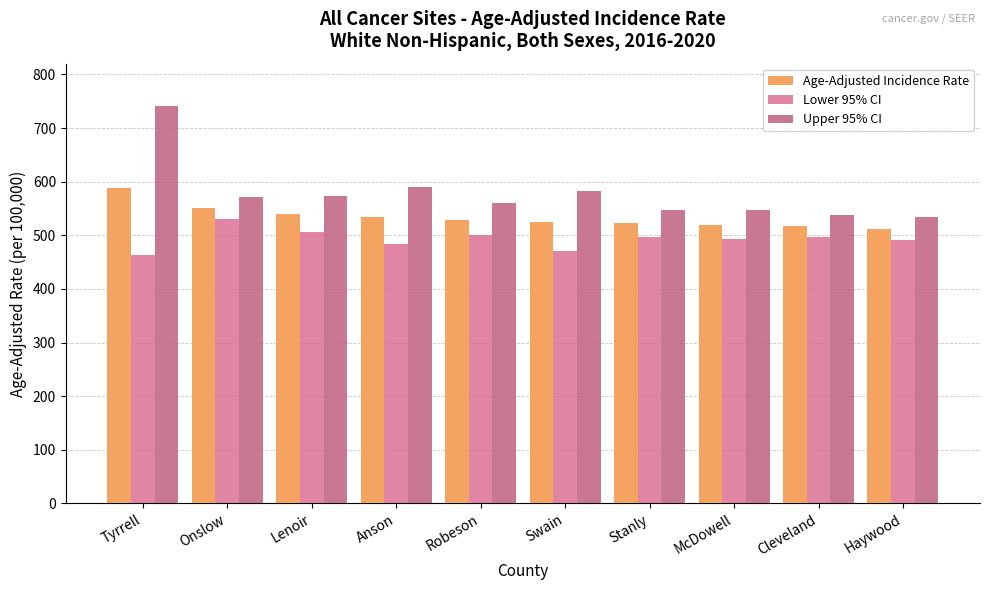

Rank the series at Lenoir from lowest to highest value.

Lower 95% CI, Age-Adjusted Incidence Rate, Upper 95% CI